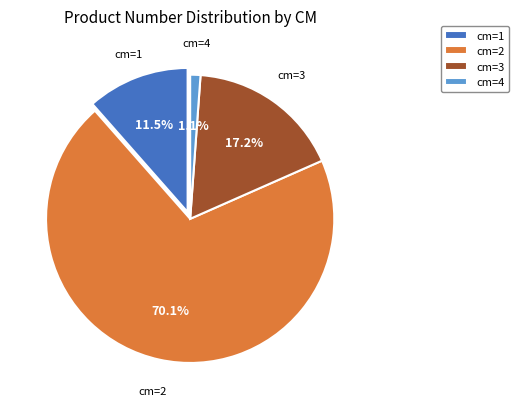

To the nearest percent, what is the difference between the largest and smallest slice percentages?

69%